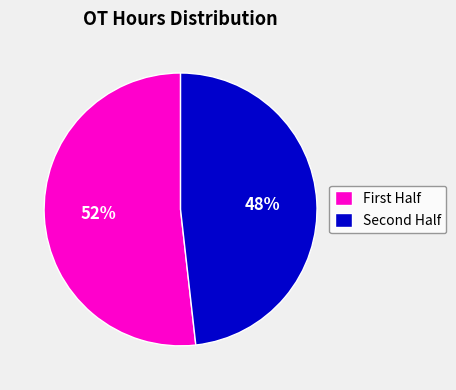

What is the largest slice in the pie chart?

First Half